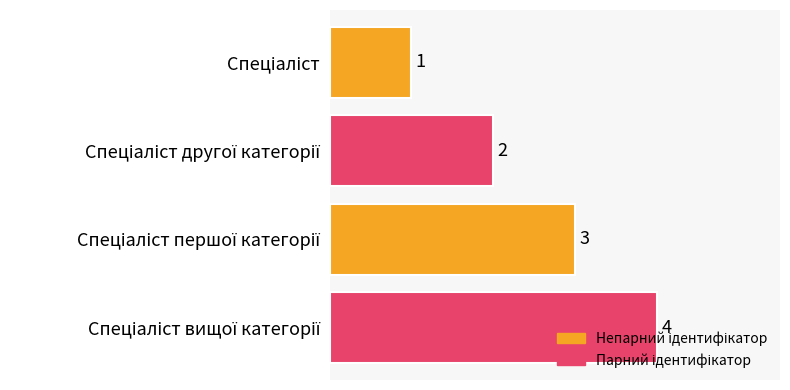

What is the maximum value shown in the chart?

4